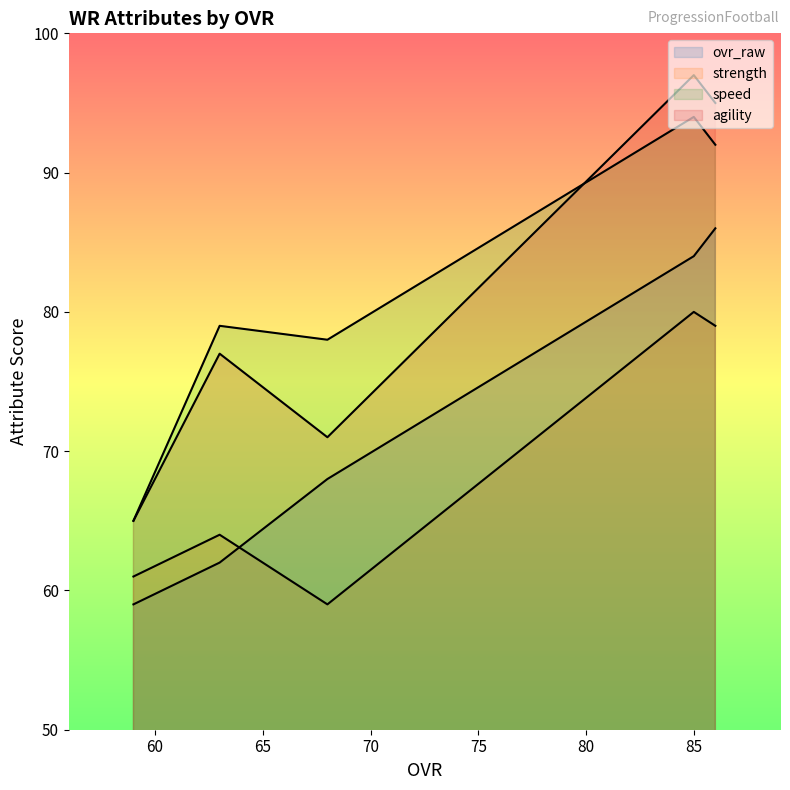

True or false: speed and ovr_raw intersect in this chart.

False